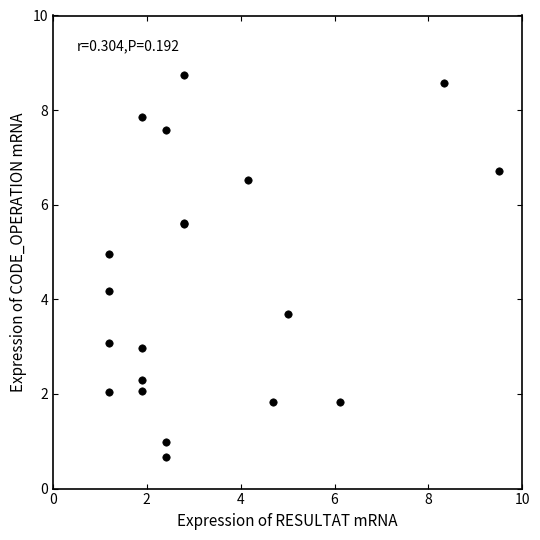

What Y value in the scatter plot is closest to 4?

4.2